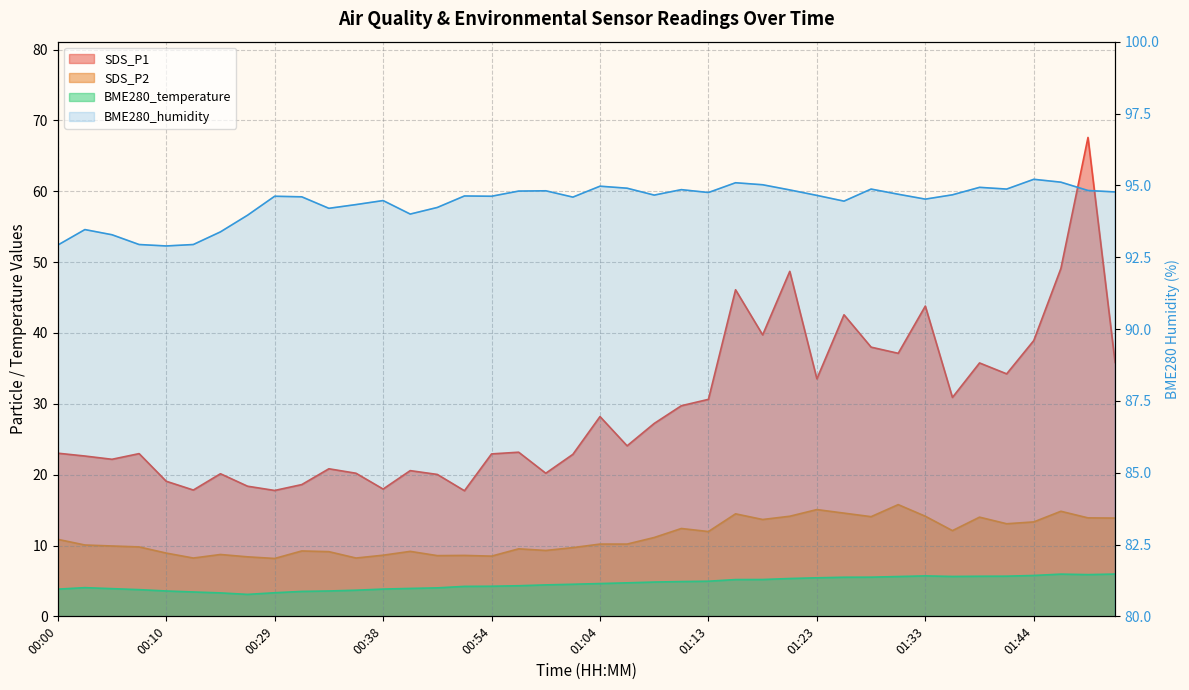

What position from the left is 01:46?

38